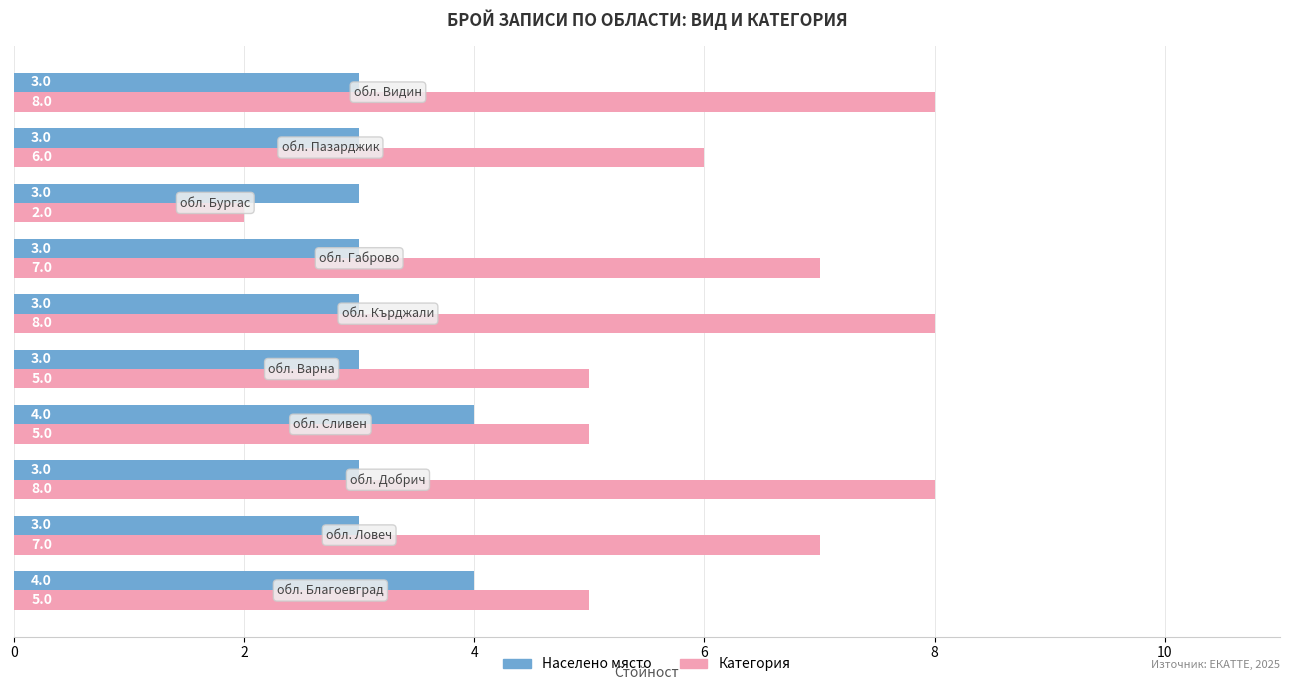

Which series has the widest spread of values?

Категория